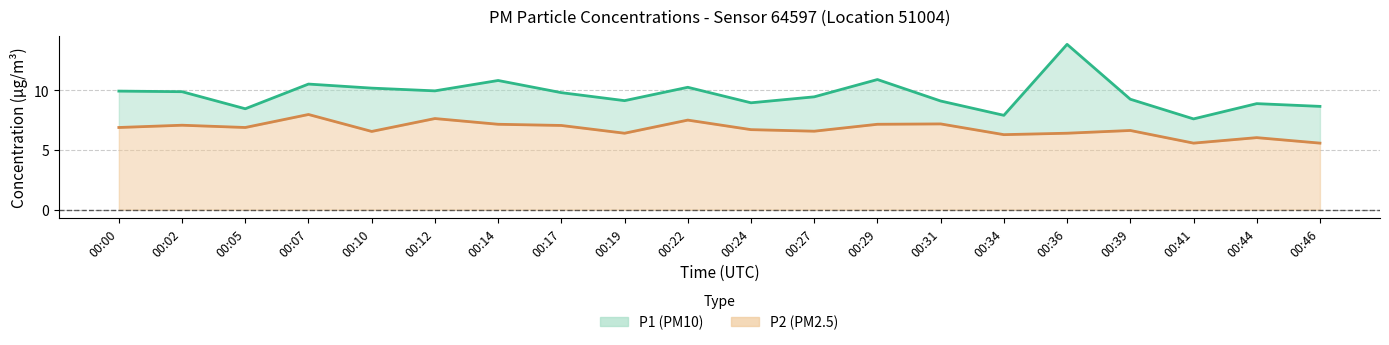

Reading left to right, what are all the values shown in this chart?

P1: 9.9	9.9	8.4	10.5	10.2	9.9	10.8	9.8	9.1	10.2	8.9	9.4	10.9	9.1	7.9	13.8	9.2	7.6	8.9	8.7
P2: 6.9	7.1	6.9	8.0	6.5	7.6	7.2	7.0	6.4	7.5	6.7	6.6	7.2	7.2	6.3	6.4	6.6	5.6	6.0	5.6